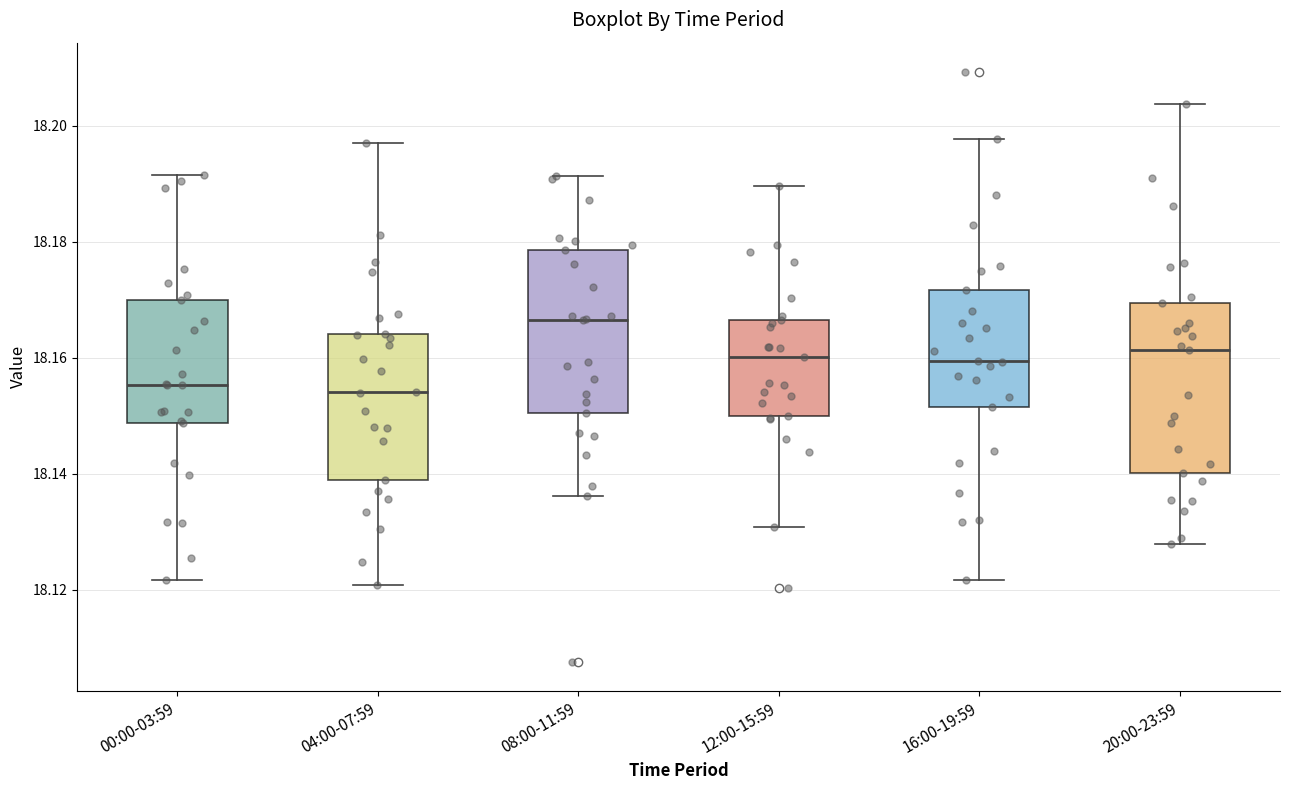

Reading left to right, read every box against the y-axis: the position of its median line, the range the box covers, and the ends of its whiskers. The values are not printed on the chart, so give them approximately, as read against the axis.

00:00-03:59: median 18.156, box 18.148 to 18.170, whiskers 18.122 to 18.192
04:00-07:59: median 18.154, box 18.138 to 18.164, whiskers 18.120 to 18.198
08:00-11:59: median 18.166, box 18.150 to 18.178, whiskers 18.136 to 18.192
12:00-15:59: median 18.160, box 18.150 to 18.166, whiskers 18.130 to 18.190
16:00-19:59: median 18.160, box 18.152 to 18.172, whiskers 18.122 to 18.198
20:00-23:59: median 18.162, box 18.140 to 18.170, whiskers 18.128 to 18.204